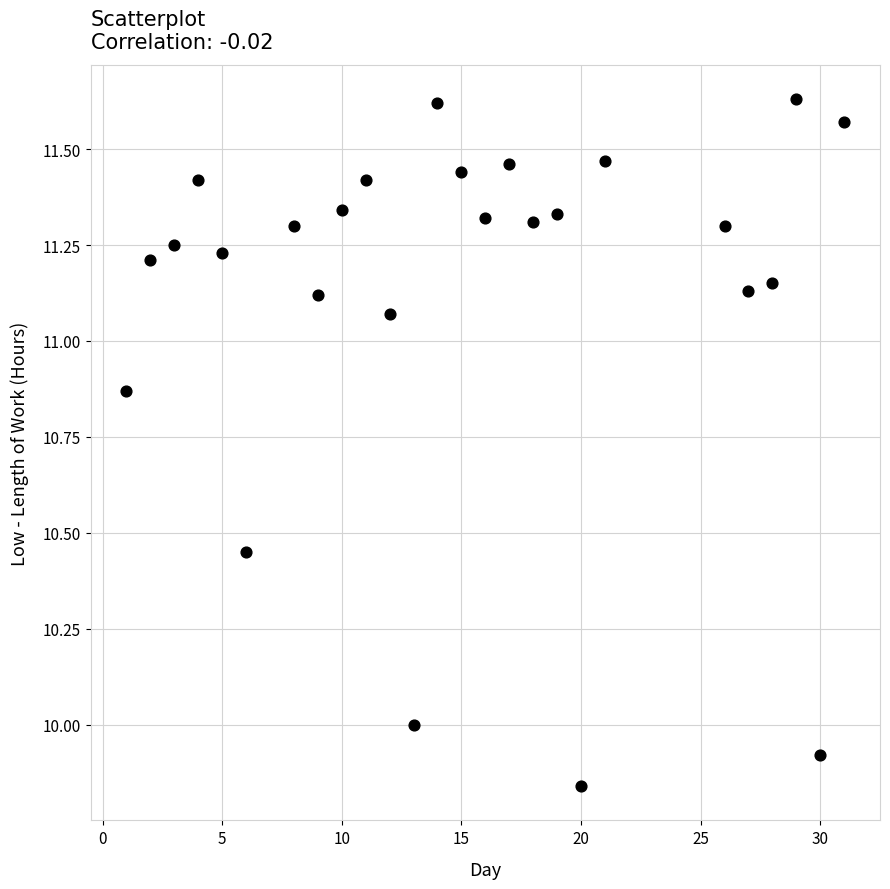

What is the range of Y values (max minus min)?

1.8